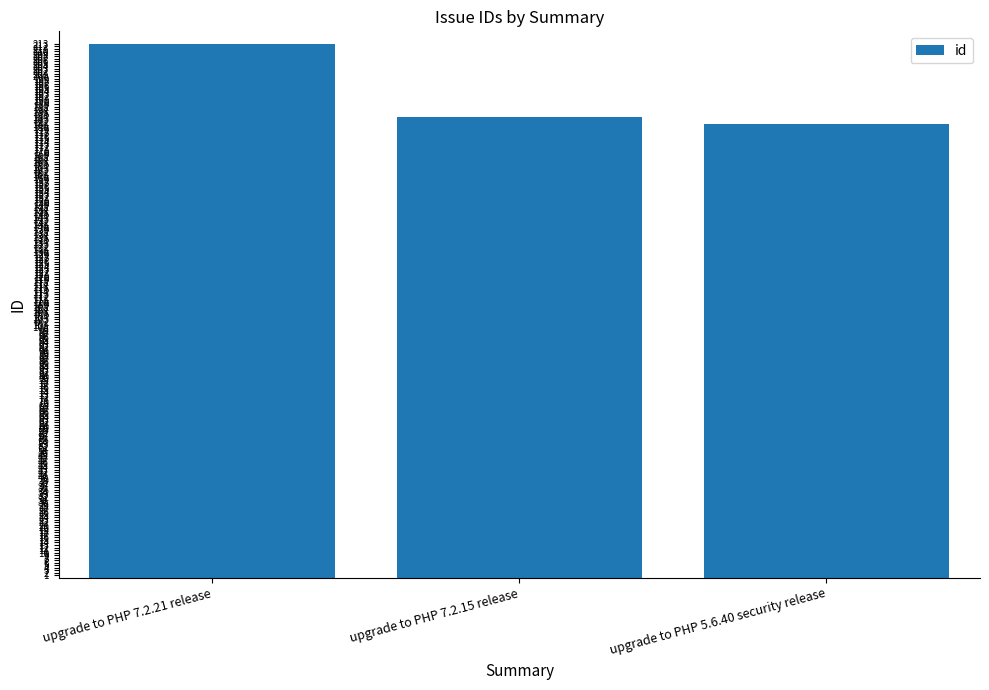

How many categories are shown in the chart?

3